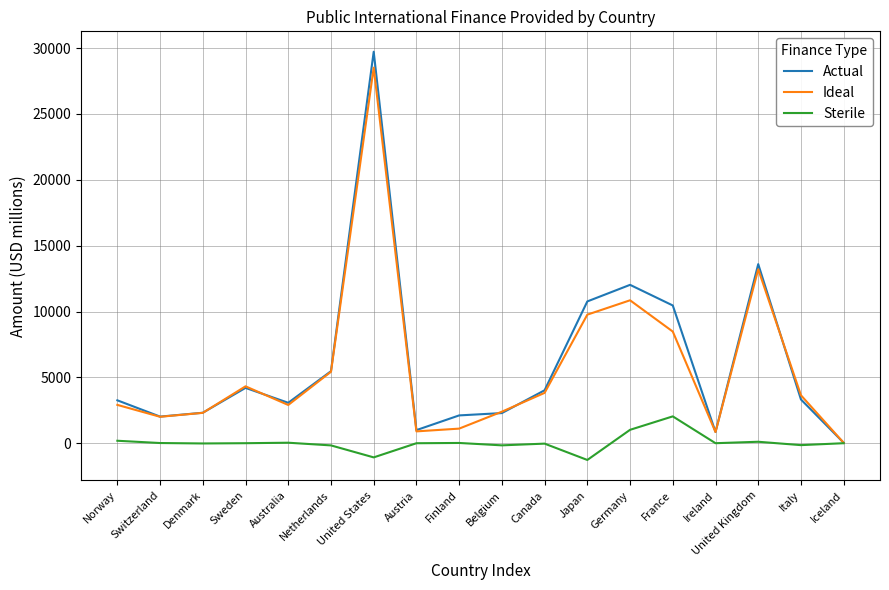

Is it true that Ideal equals 3414.3 at Denmark?

False